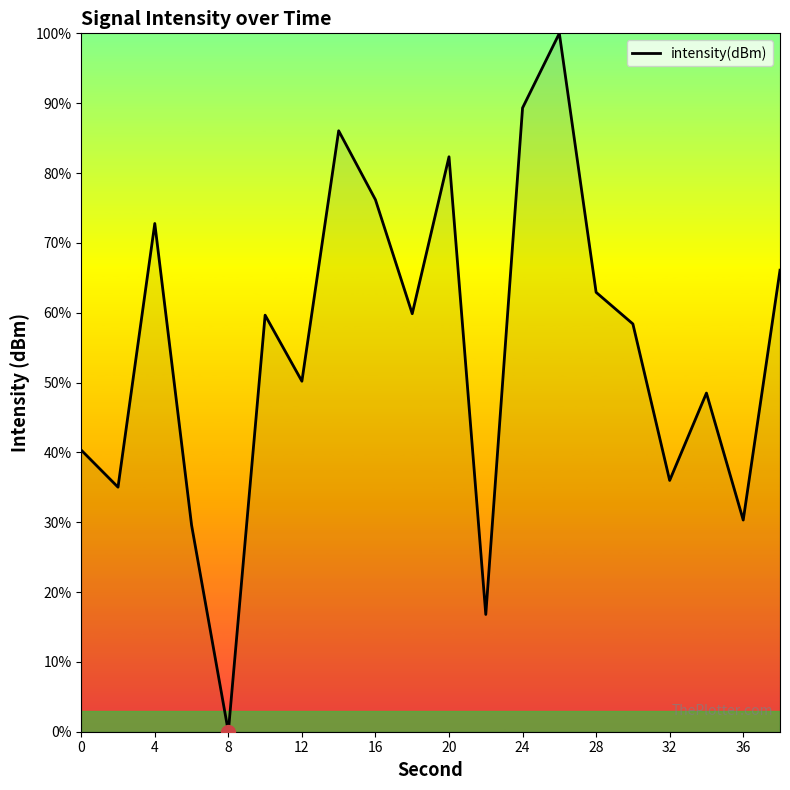

Does the chart display data point markers on the line(s)?

No